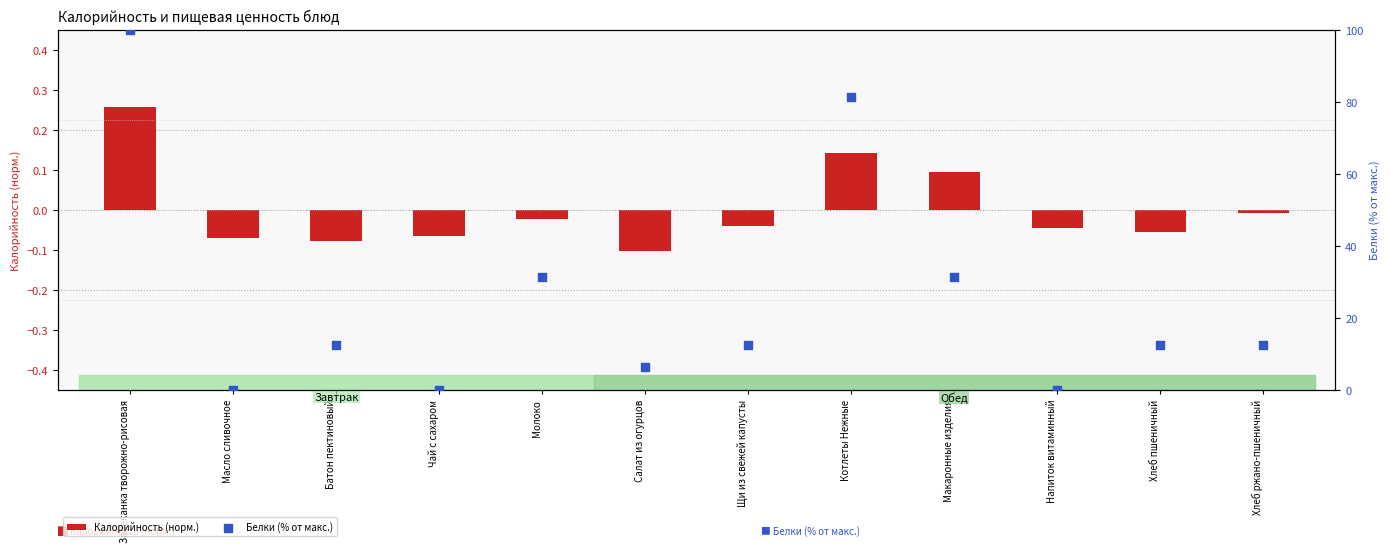

At how many categories does at least one series exceed 50?

2